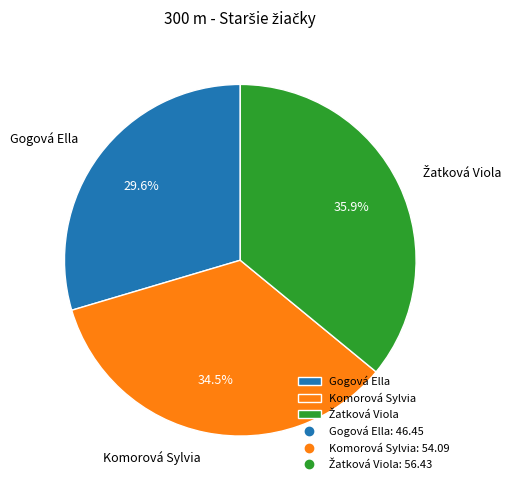

Between Komorová Sylvia and Gogová Ella, which is larger?

Komorová Sylvia